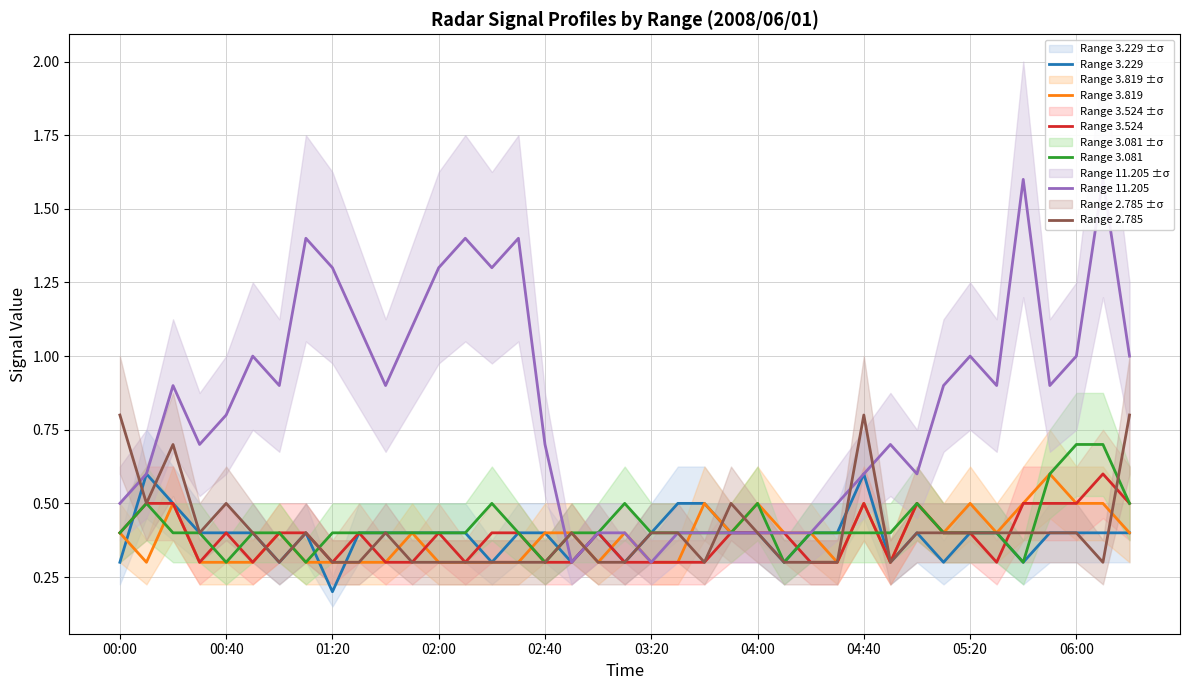

Which series has the largest total across all categories?

Range 11.205